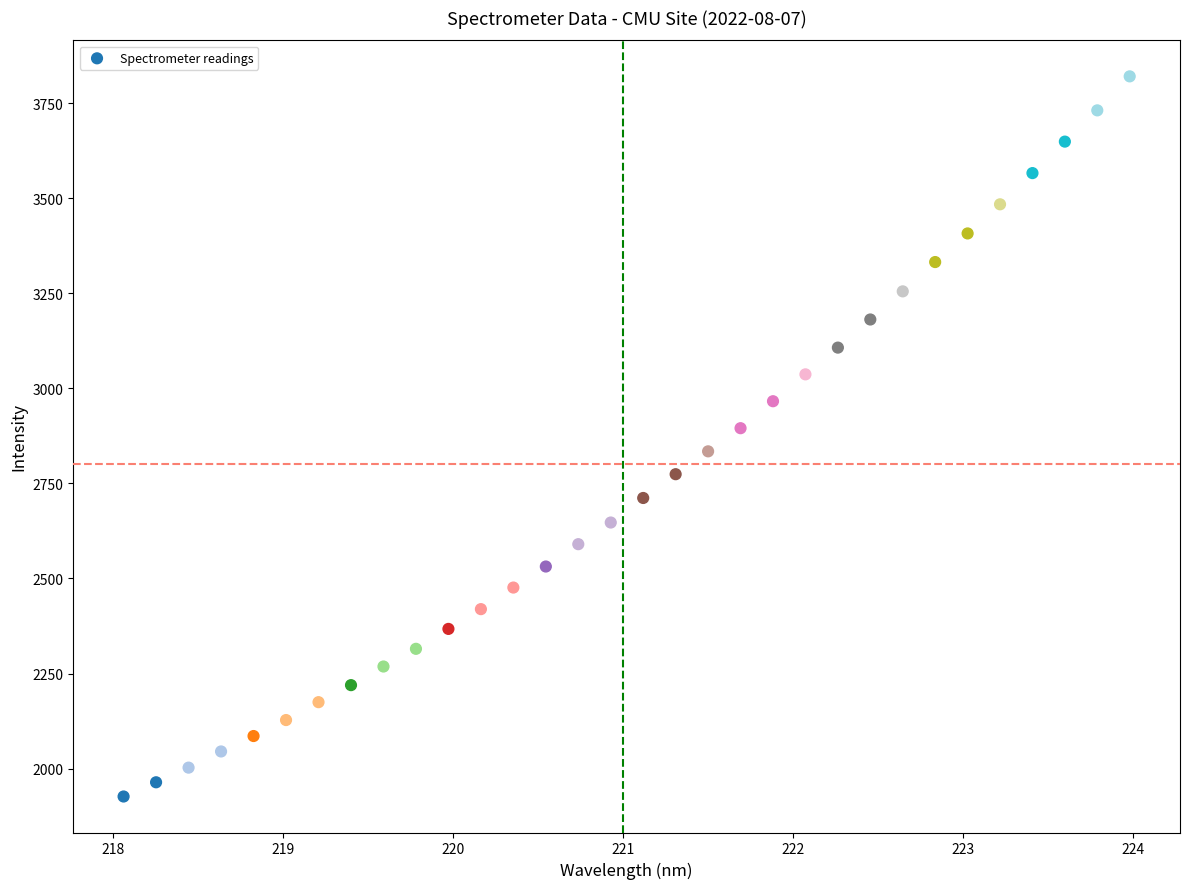

What is the range of X values (max minus min)?

5.9